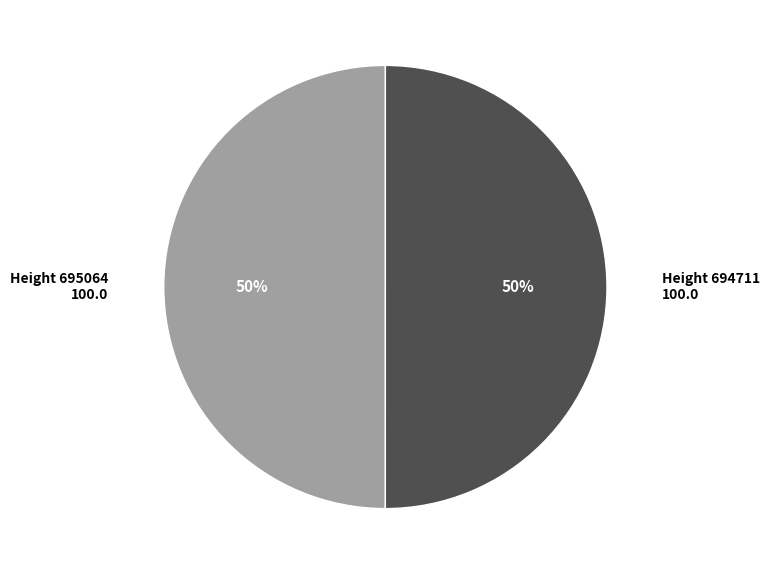

To the nearest percent, what is the average slice percentage?

50%